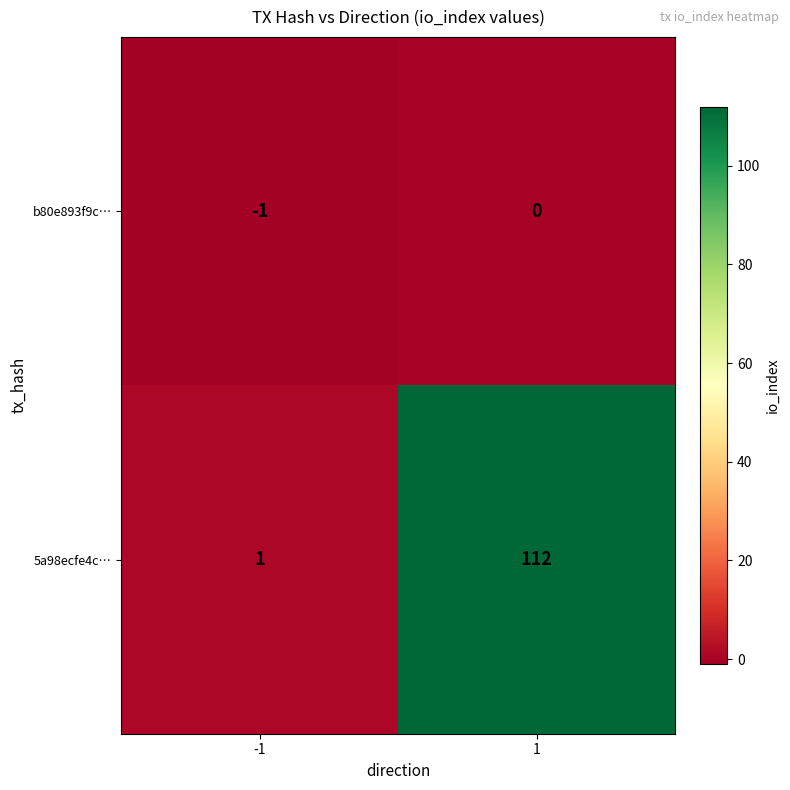

What is the difference between the 5a98ecfe4c… values at -1 and 1?

111